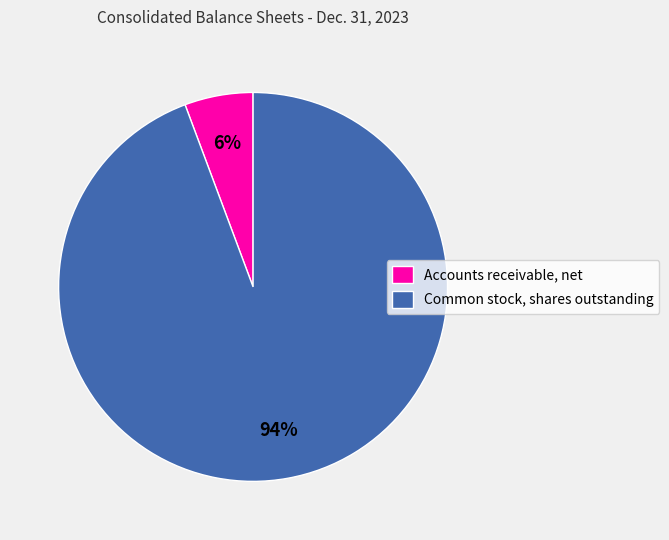

What percentage is the Accounts receivable, net slice, to the nearest percent?

6%